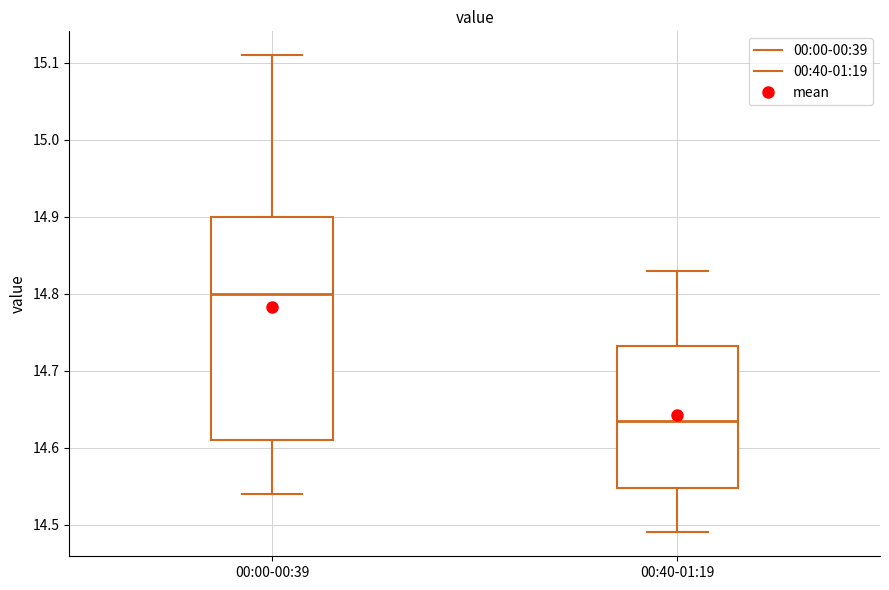

Where does the lower whisker of the box for 00:00-00:39 end on the y-axis? The values are not printed on the chart, so give them approximately, as read against the axis.

14.54